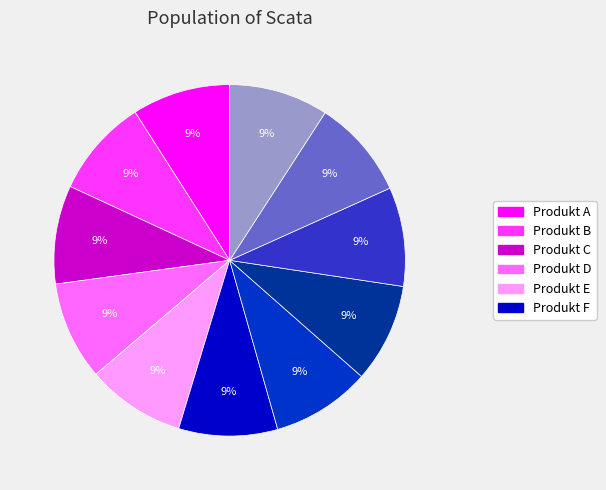

Does any single category account for the majority?

No